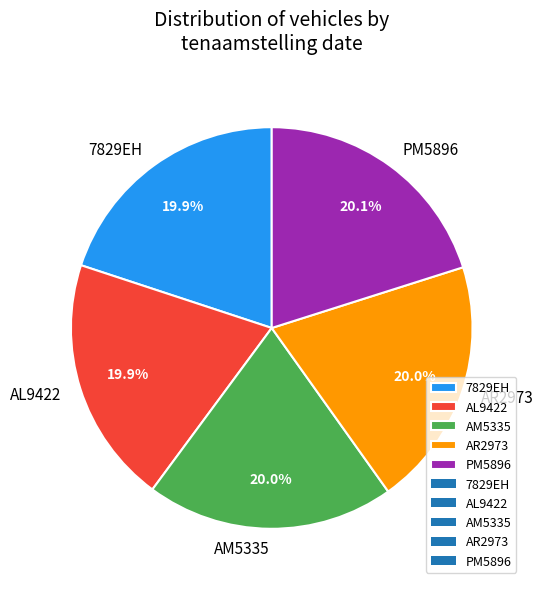

Is the sum of PM5896 and AL9422 greater than half?

No